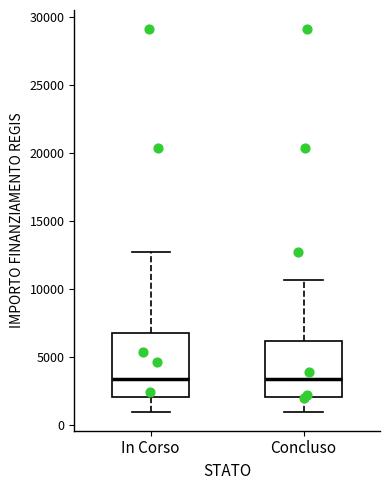

Where does the lower whisker of the box for In Corso end on the y-axis? The values are not printed on the chart, so give them approximately, as read against the axis.

1000